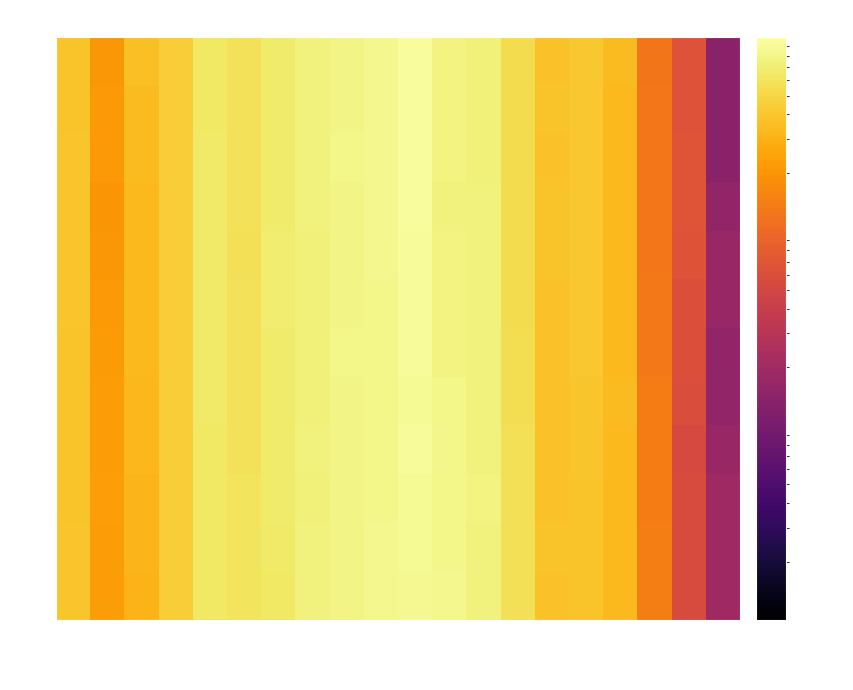

List the series in order of their peak value, highest first.

1, 2, 3, 4, 6, 7, 5, 9, 8, 10, 11, 12